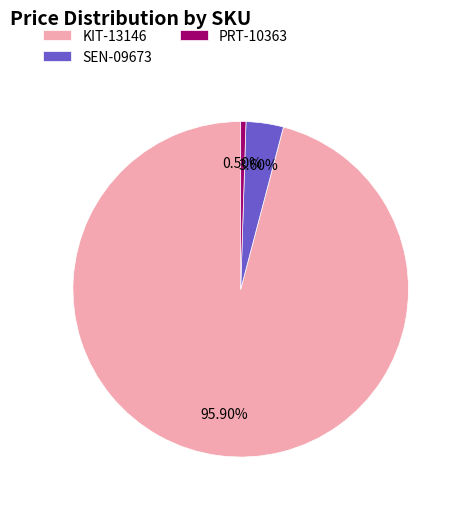

Which has a higher value, SEN-09673 or KIT-13146?

KIT-13146